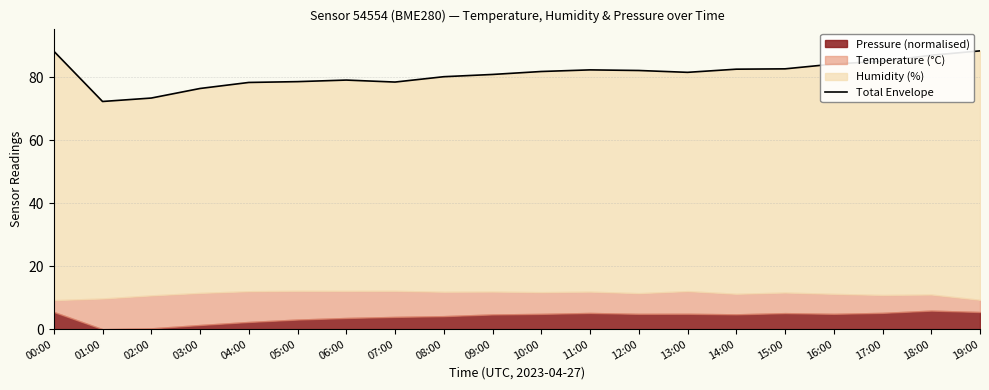

How many interior local peaks (higher than both neighbors) does the data have?

2